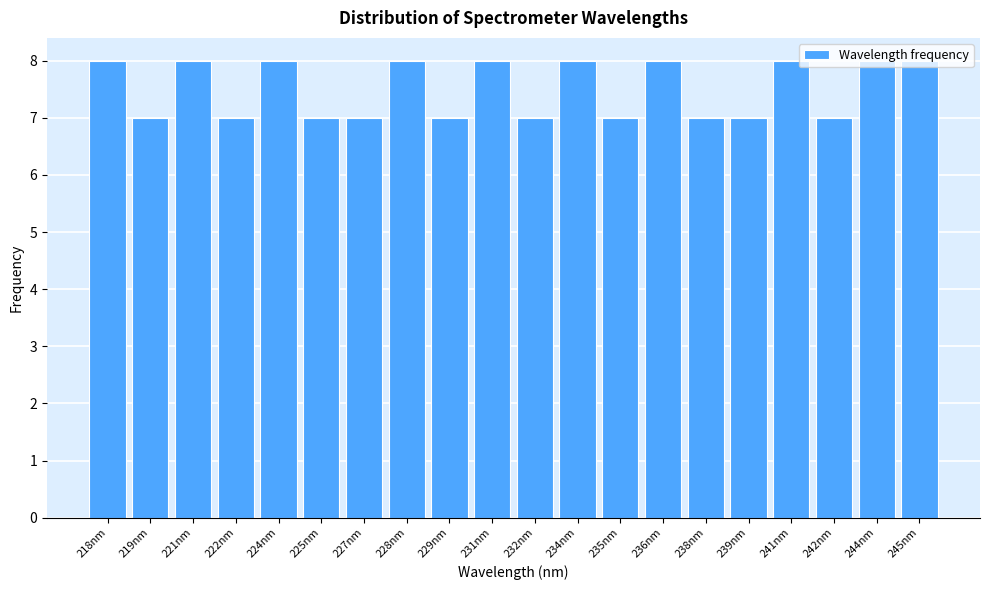

What is the sum of all values?

150